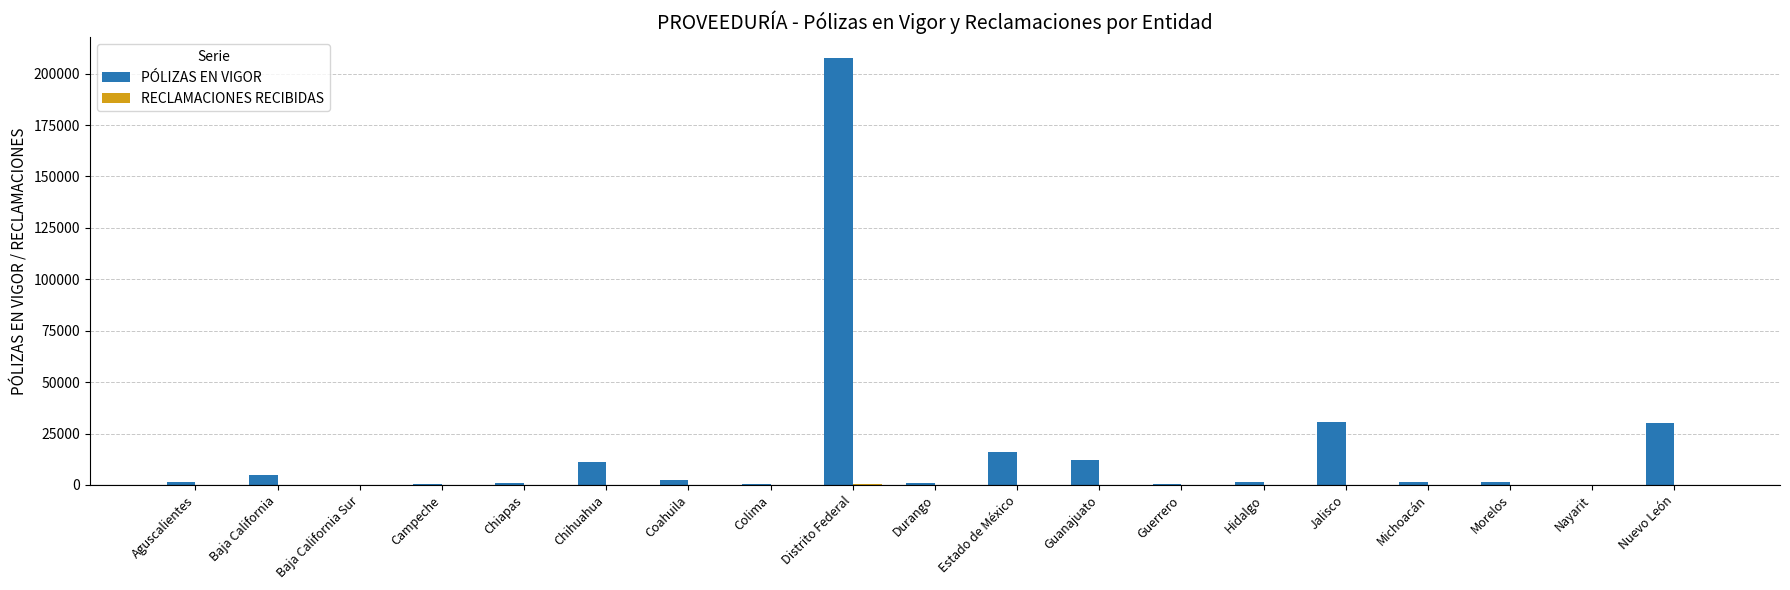

What is the maximum value shown in the chart?

207400